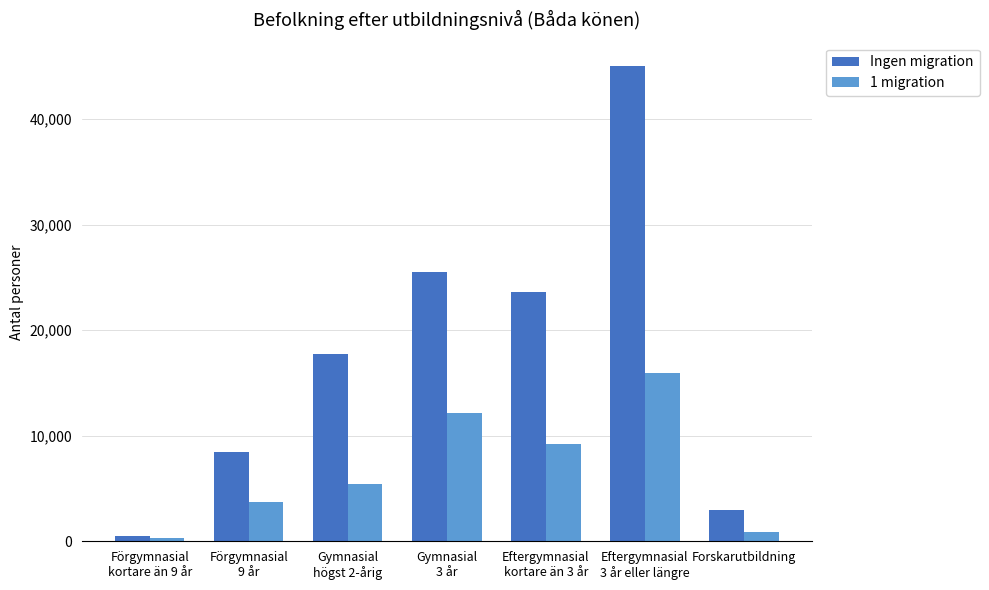

What is the total value across all series at Eftergymnasial
3 år eller längre?

60895